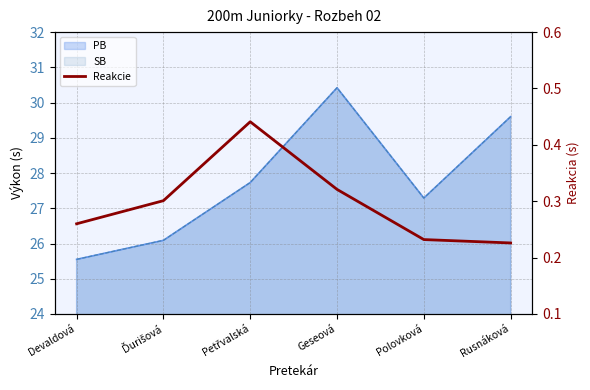

How many interior local peaks (higher than both neighbors) does the data have?

1